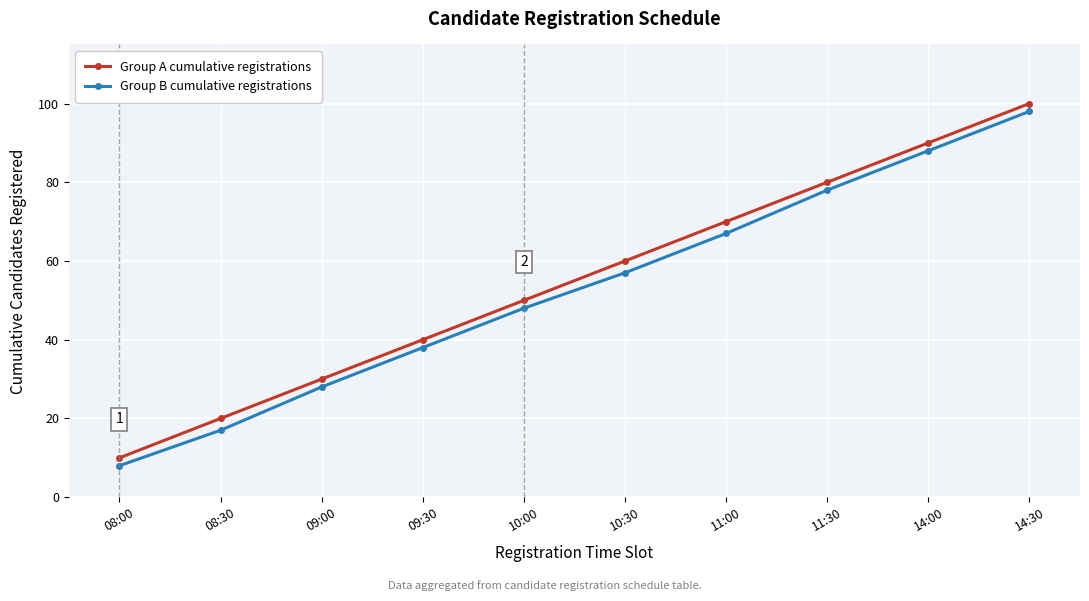

Which series has the largest total across all categories?

Group A cumulative registrations